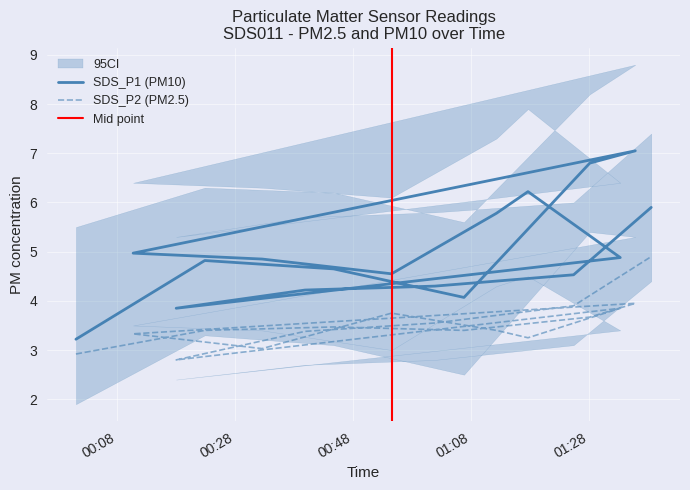

Which series has the largest range (max minus min)?

SDS_P1